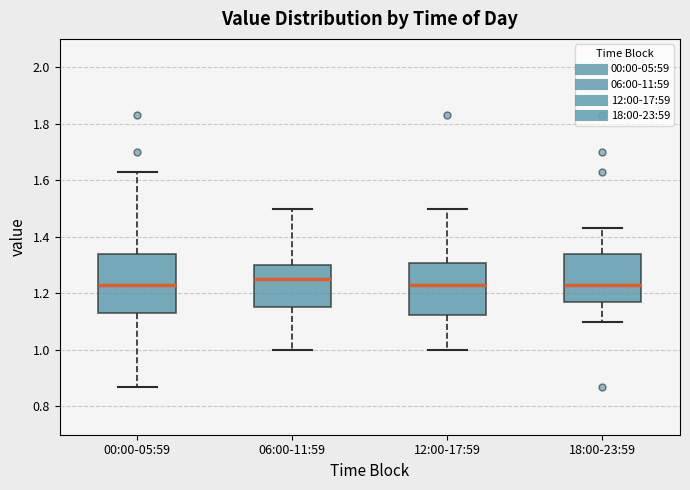

Reading left to right, transcribe this box plot: for each box, give where its median line is, the range the box spans, and where its two whiskers end, as read against the y-axis. The values are not printed on the chart, so give them approximately, as read against the axis.

00:00-05:59: median 1.24, box 1.14 to 1.34, whiskers 0.88 to 1.64
06:00-11:59: median 1.26, box 1.16 to 1.30, whiskers 1.00 to 1.50
12:00-17:59: median 1.24, box 1.12 to 1.30, whiskers 1.00 to 1.50
18:00-23:59: median 1.24, box 1.18 to 1.34, whiskers 1.10 to 1.44